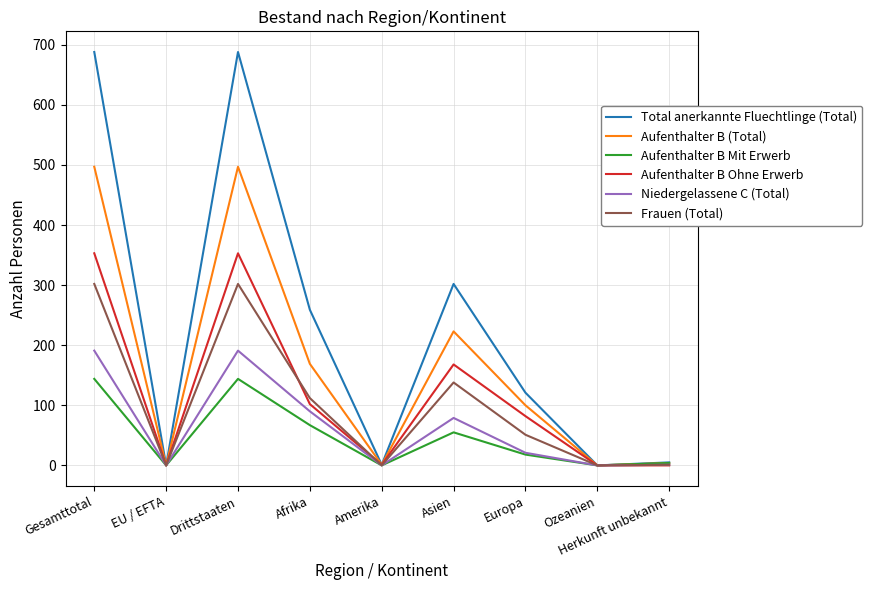

The value of Aufenthalter B (Total) at Gesamttotal is 497. True or false?

True